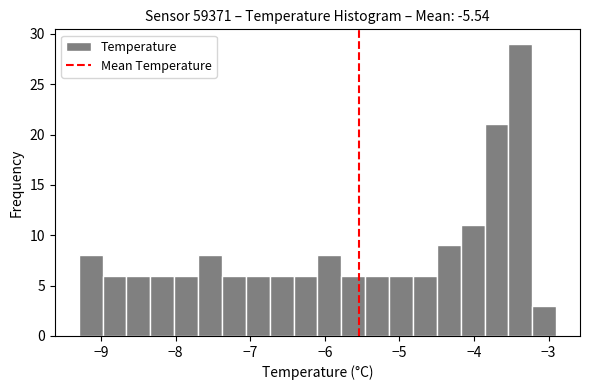

Read against the x-axis, roughly where is the centre of the tallest bar?

-3.4